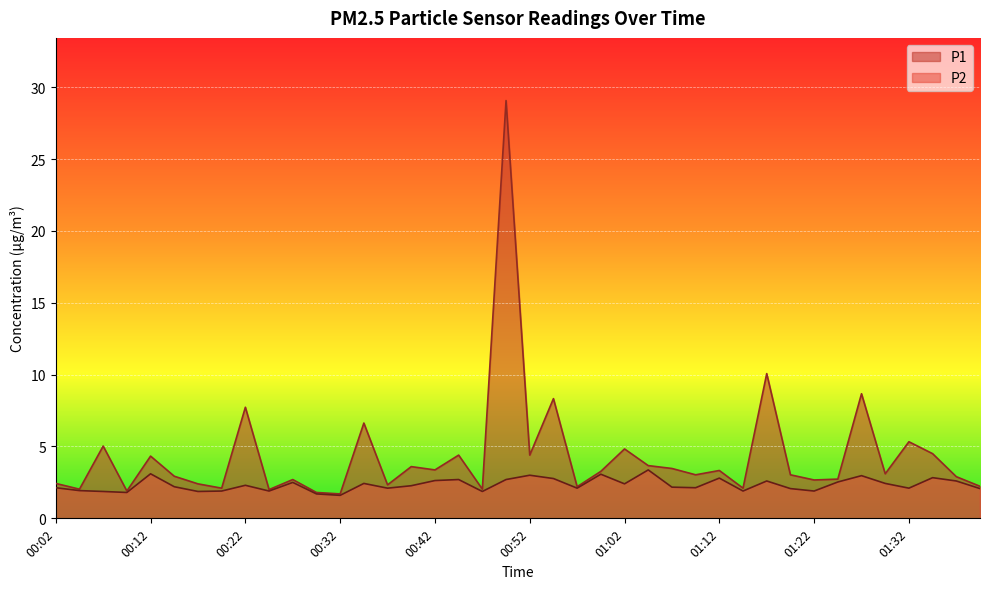

How many data points in P1 are above 3?

22